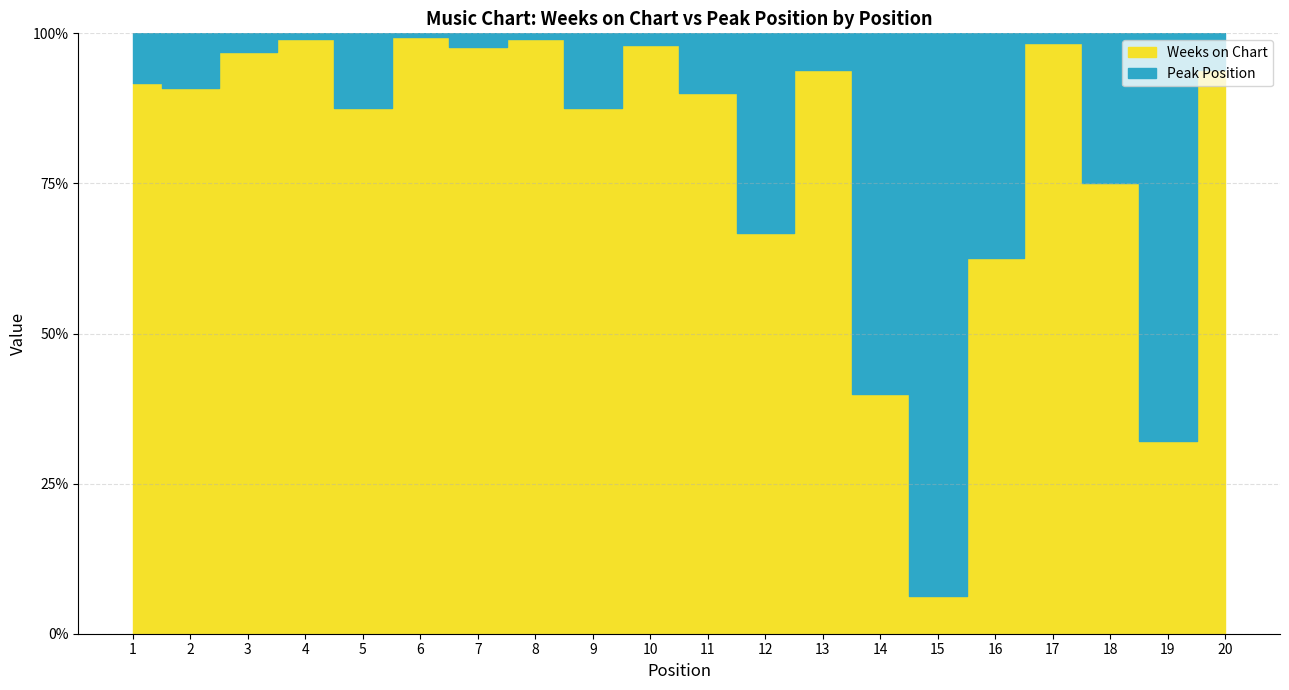

In Weeks on Chart, how many points are higher than both neighbors (excluding endpoints)?

6